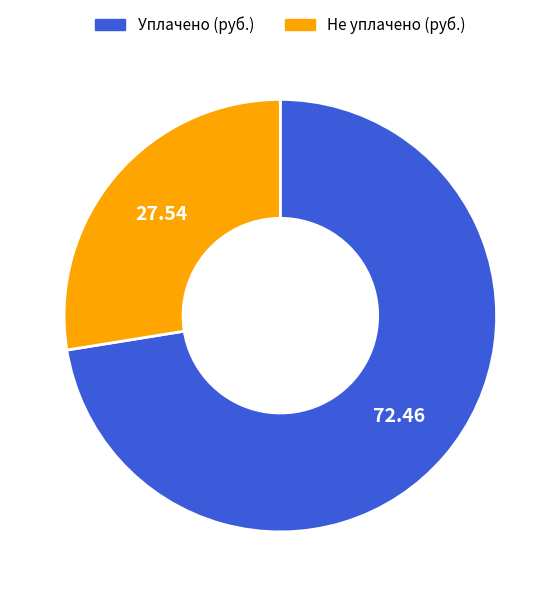

Which slice represents more than half of the pie?

Уплачено (руб.)